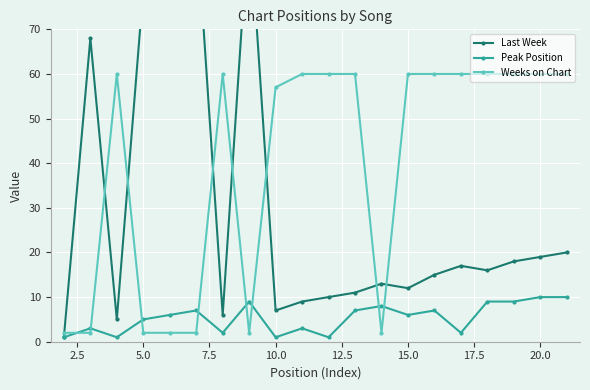

What is the sum of all Last Week values?

603